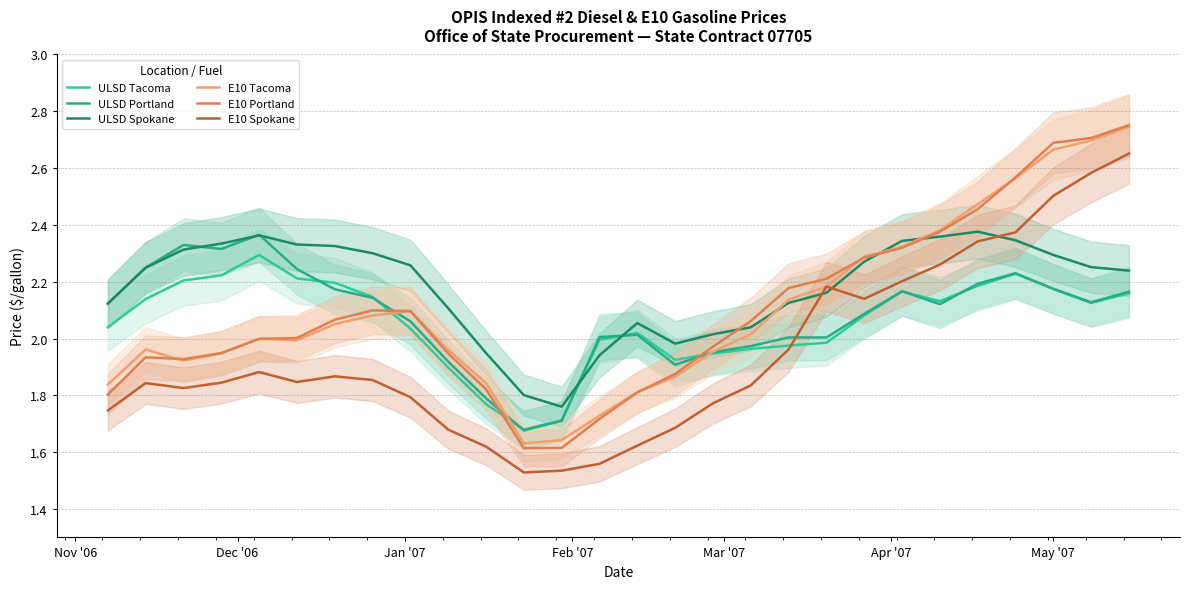

Which series has the widest spread of values?

E10 Portland